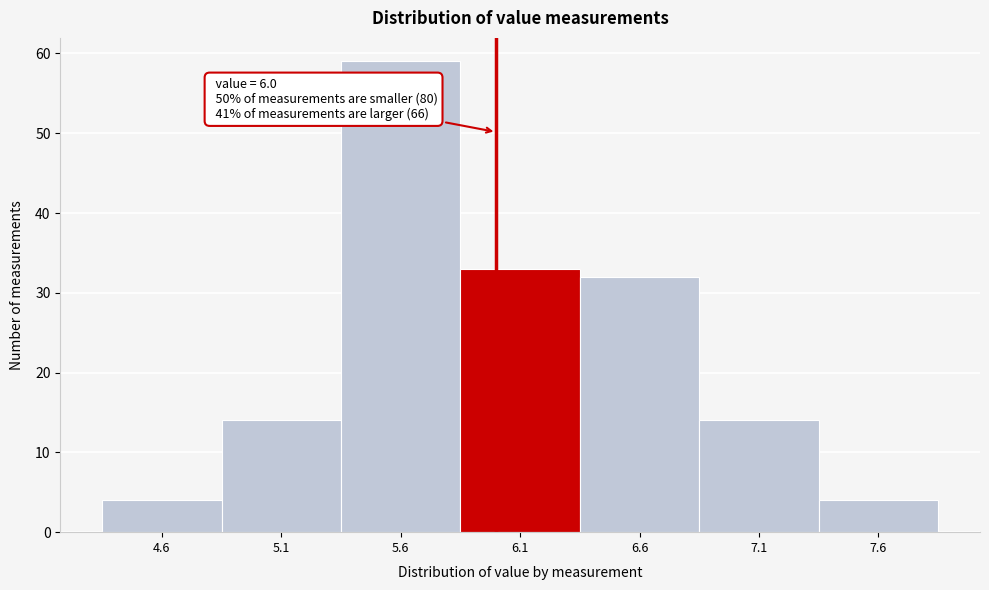

Over which range of the x-axis is the bar tallest?

5.35 to 5.85